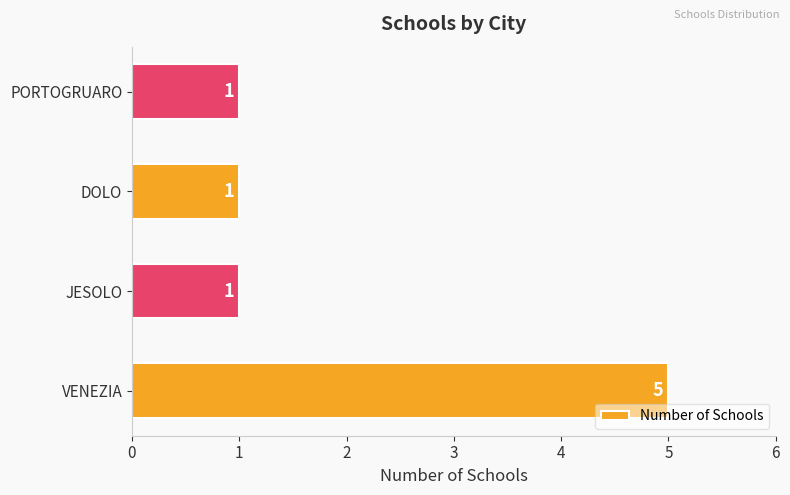

Which has a higher value, JESOLO or VENEZIA?

VENEZIA